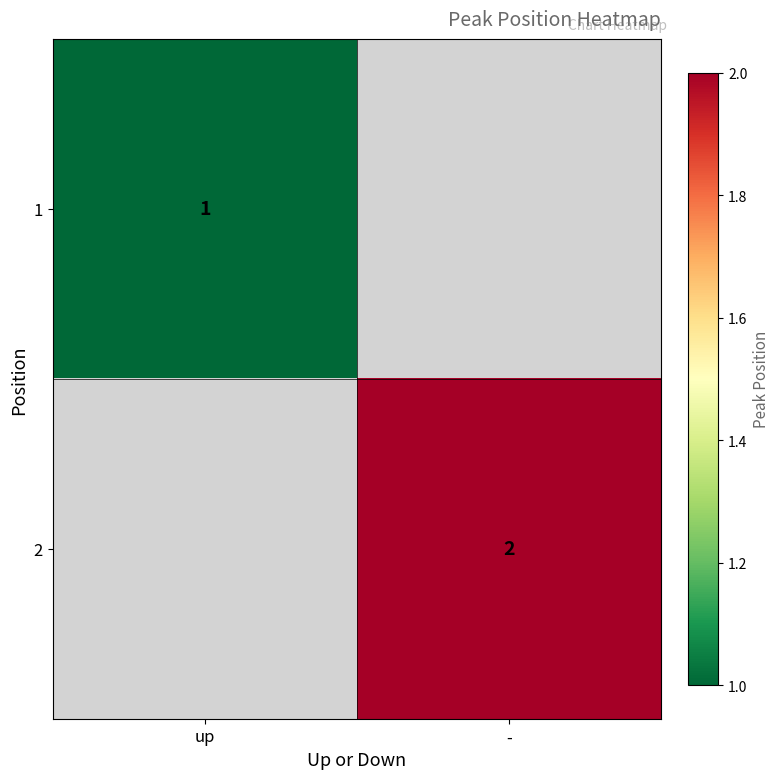

The 1 series shows 0 at up. True or false?

False